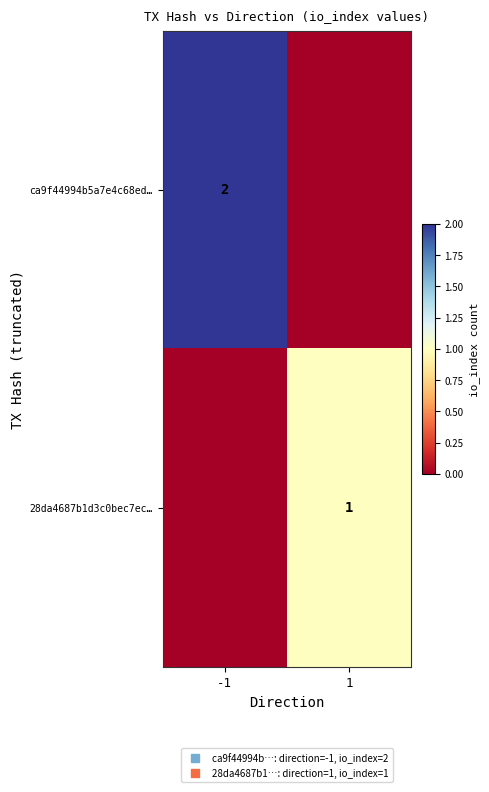

The value of ca9f44994b5a7e4c68ed… at -1 is 0. True or false?

False